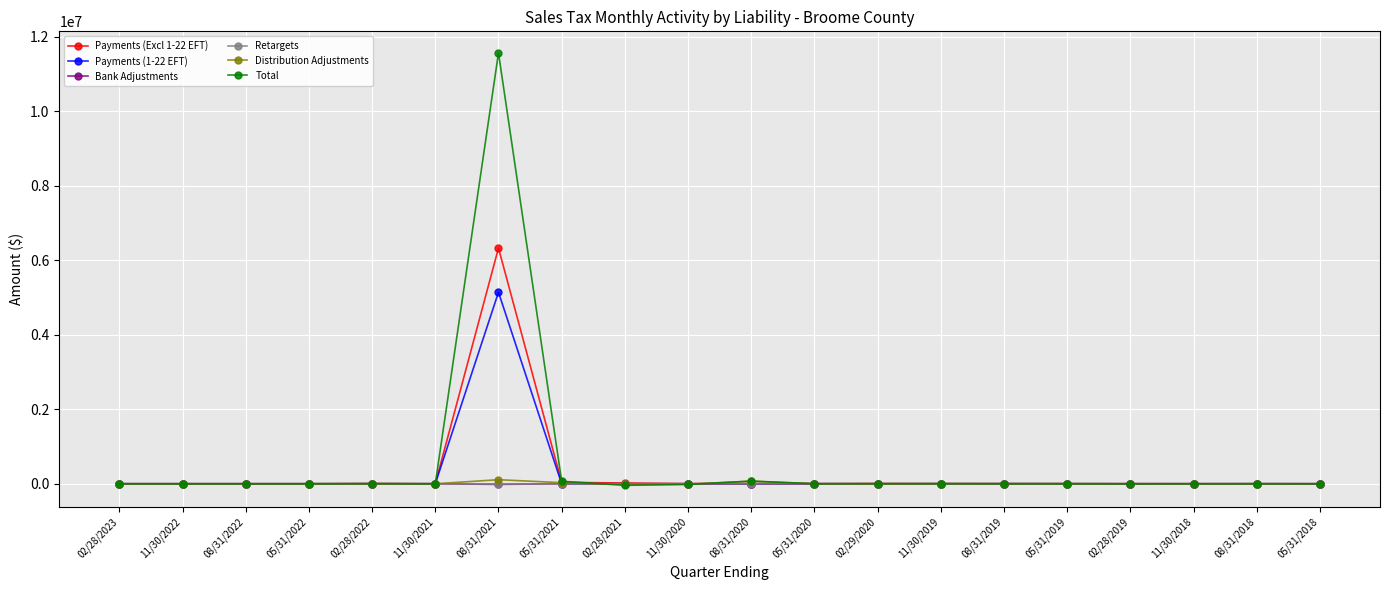

Which label corresponds to the largest value in the chart?

08/31/2021